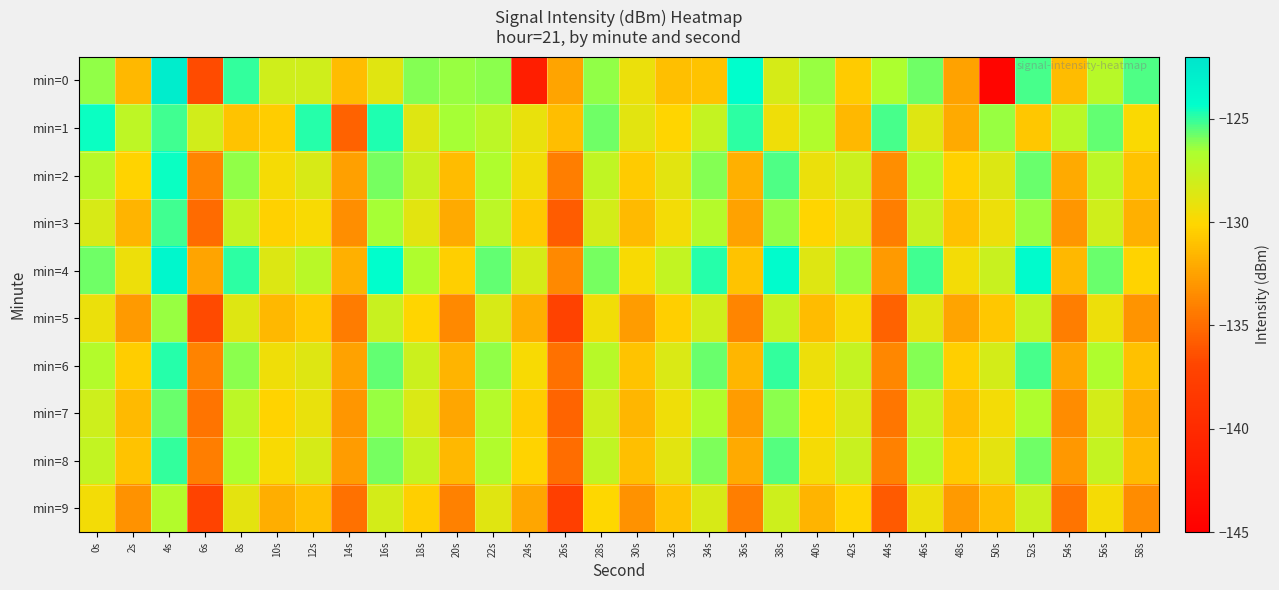

What is the total value across all series at 30s?

-1309.5